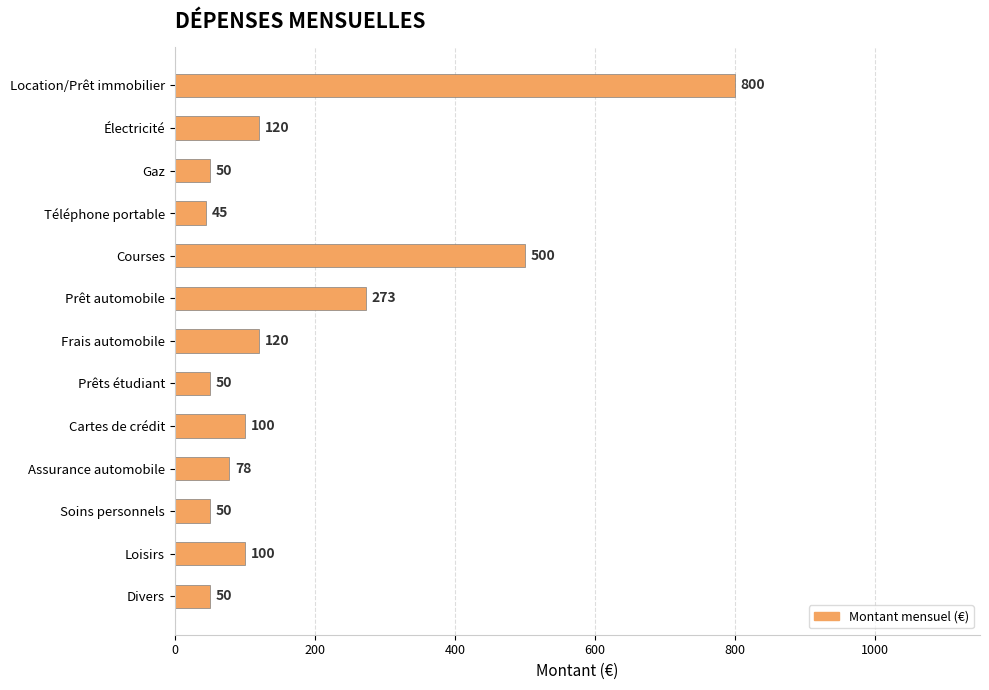

Reading top to bottom, extract all data points from this chart.

800	120	50	45	500	273	120	50	100	78	50	100	50